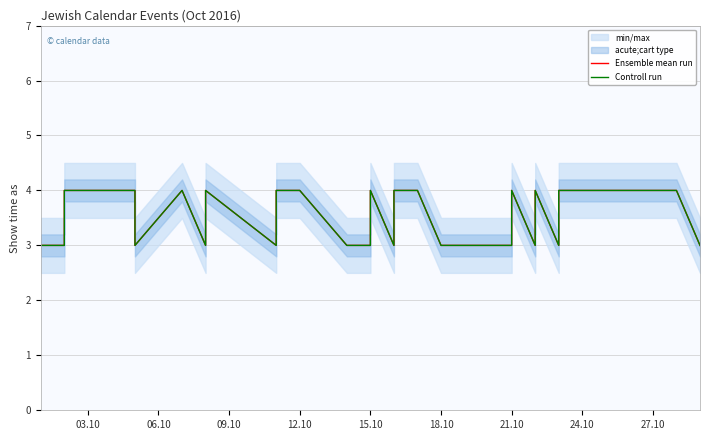

How many lines are shown in the chart?

2